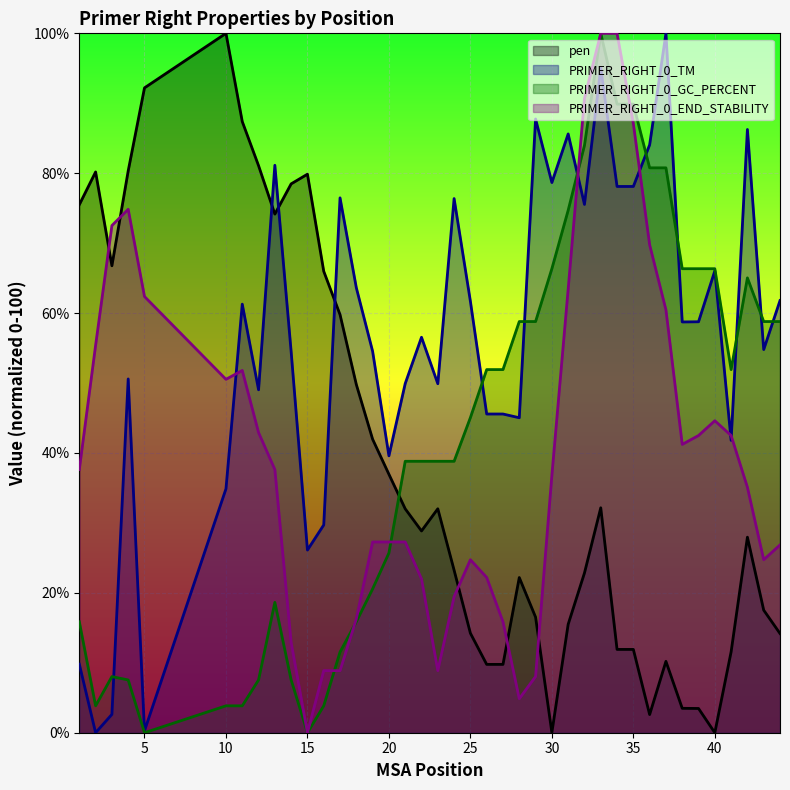

How many intersections are there between PRIMER_RIGHT_0_GC_PERCENT and pen?

1